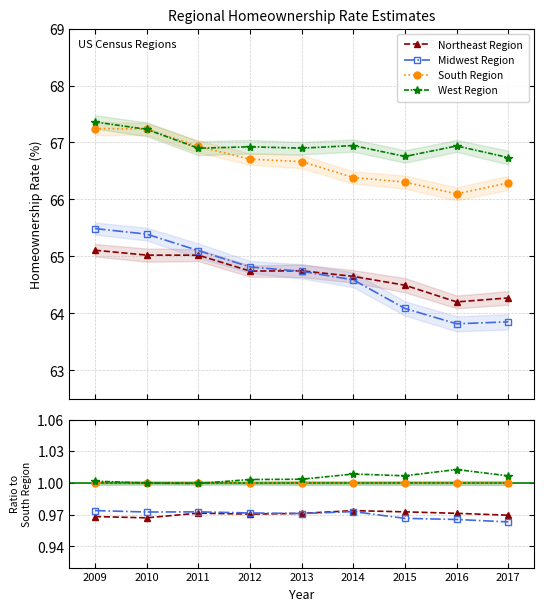

Which series changed the most between 2011 and 2017?

Midwest Region